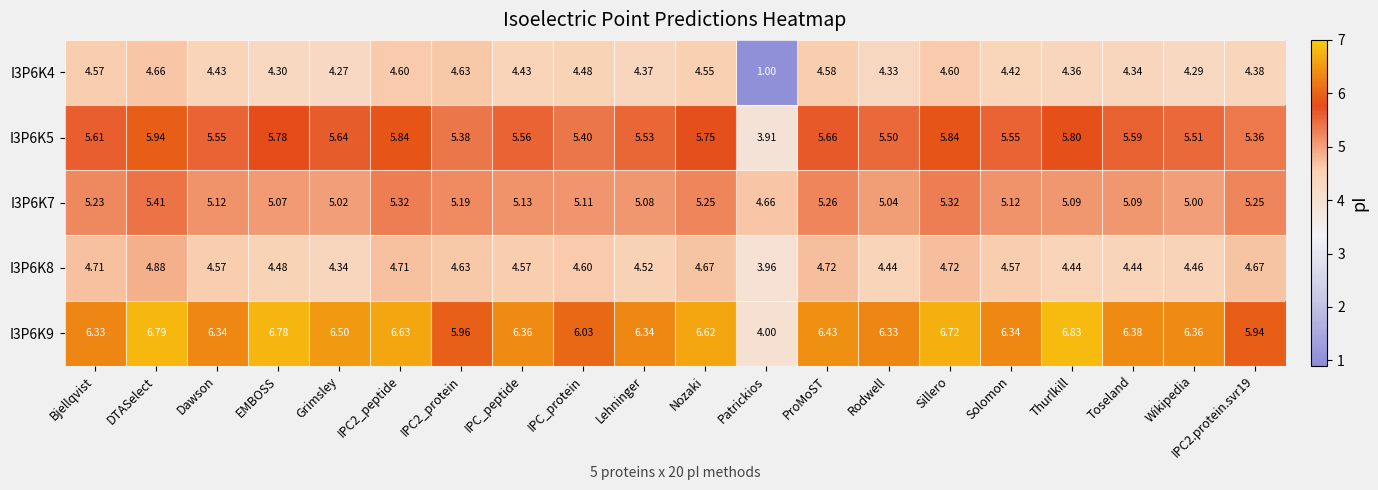

At which category does the chart reach its minimum across all series?

Patrickios